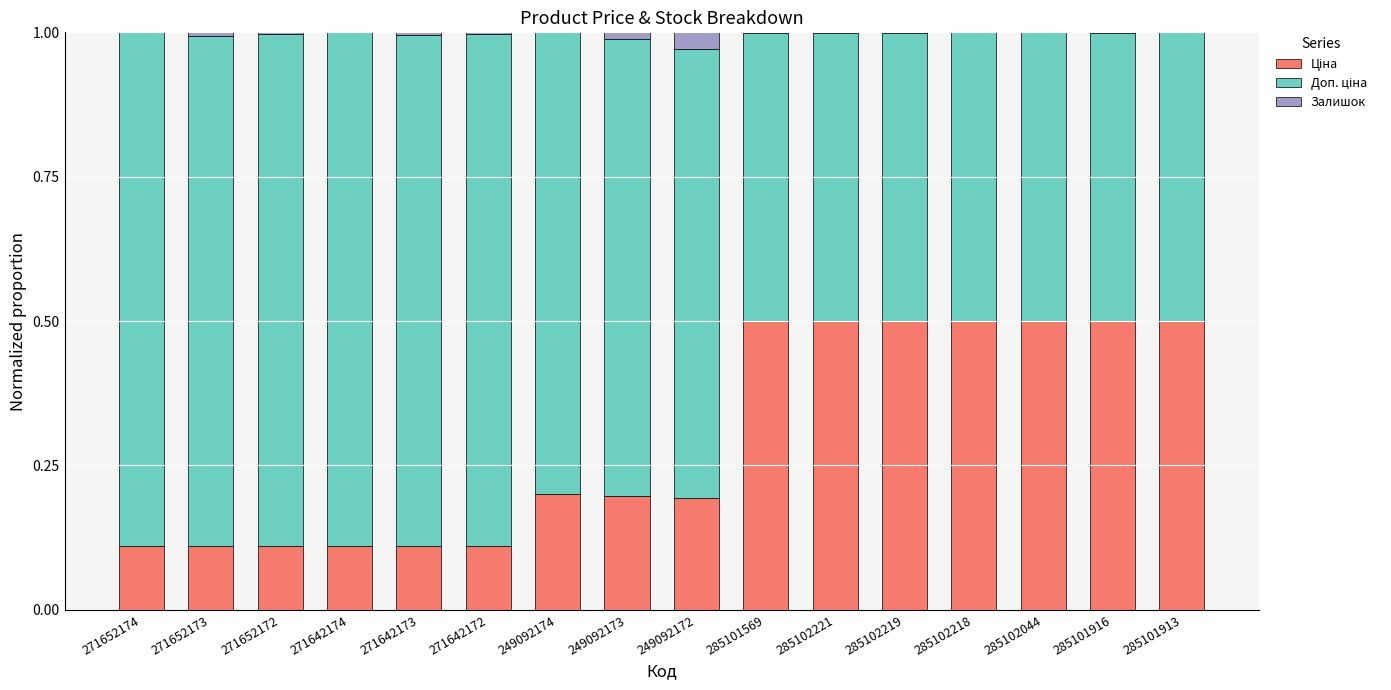

How many categories are shown in the chart?

16